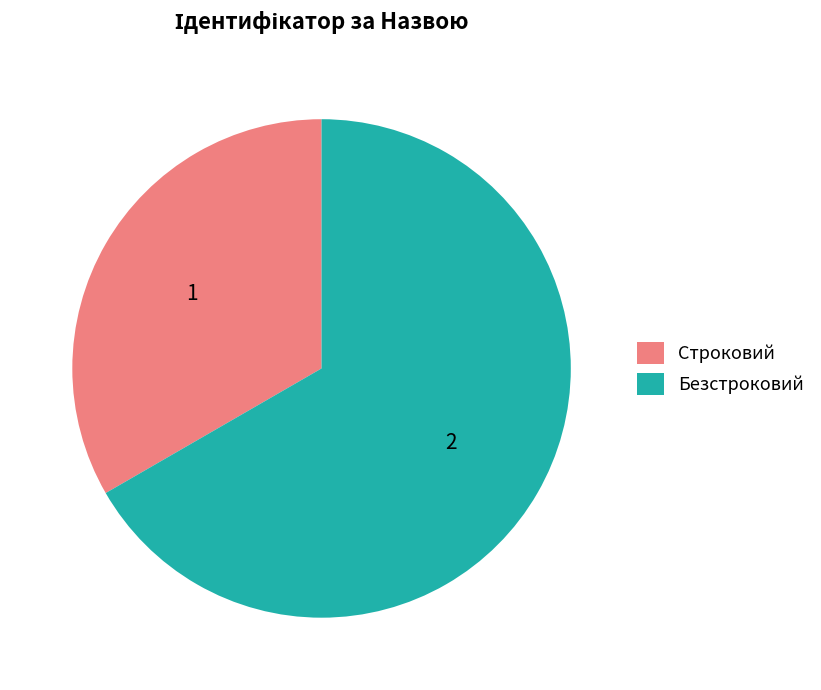

Rank the categories by value from lowest to highest.

Строковий, Безстроковий